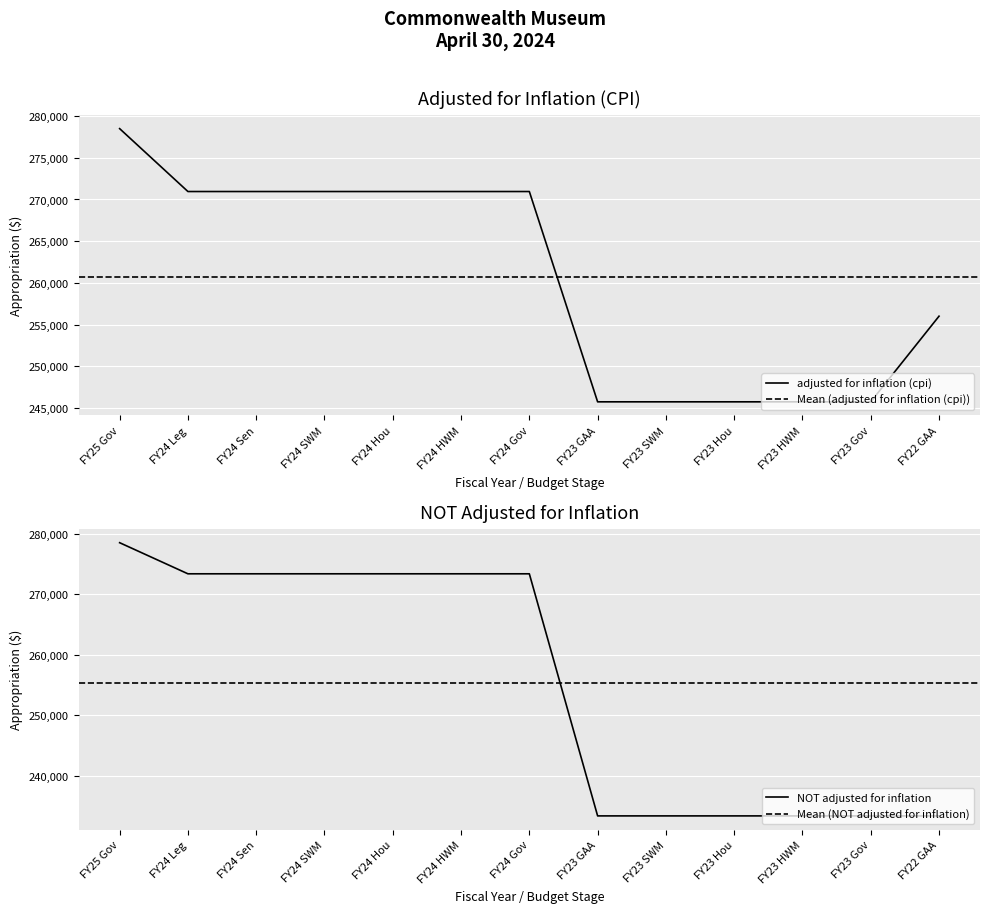

List the labels in order of adjusted for inflation (cpi) value, smallest first.

FY23 GAA, FY23 SWM, FY23 Hou, FY23 HWM, FY23 Gov, FY22 GAA, FY24 Leg, FY24 Sen, FY24 SWM, FY24 Hou, FY24 HWM, FY24 Gov, FY25 Gov